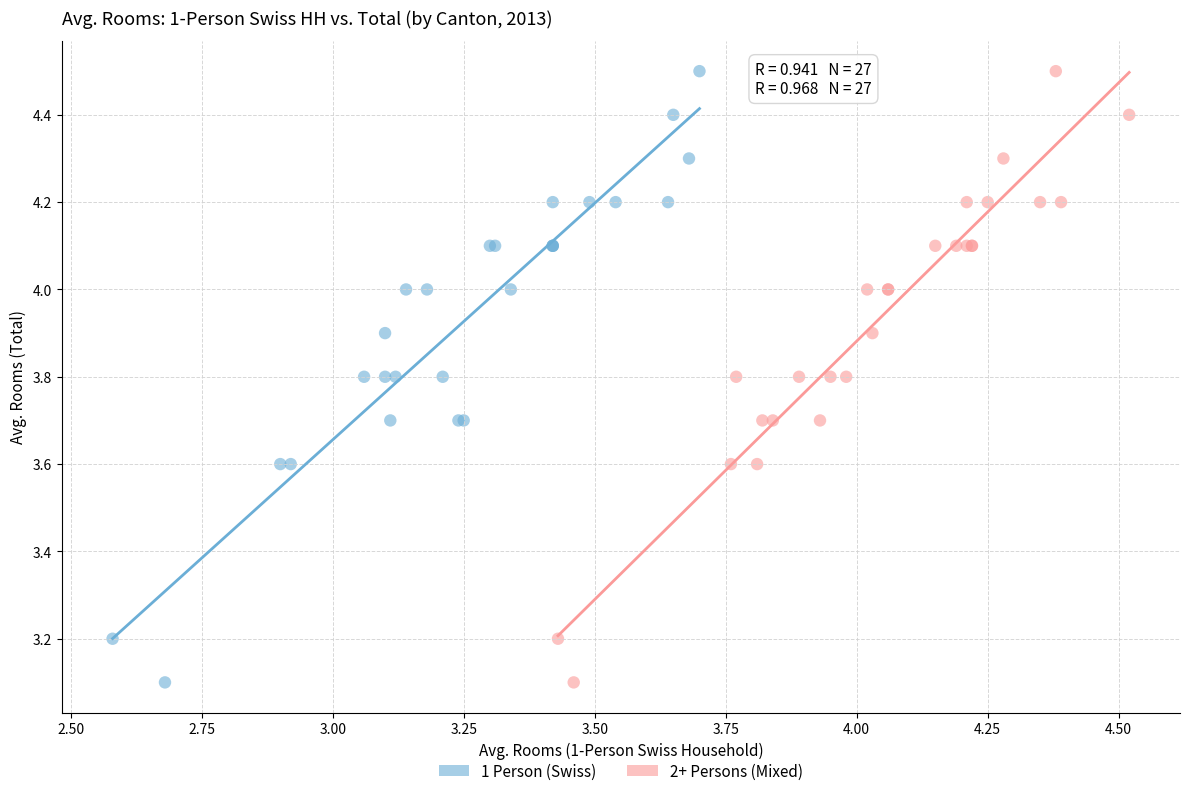

What are all the series names shown in the legend?

1 Person (Swiss), 2+ Persons (Mixed)